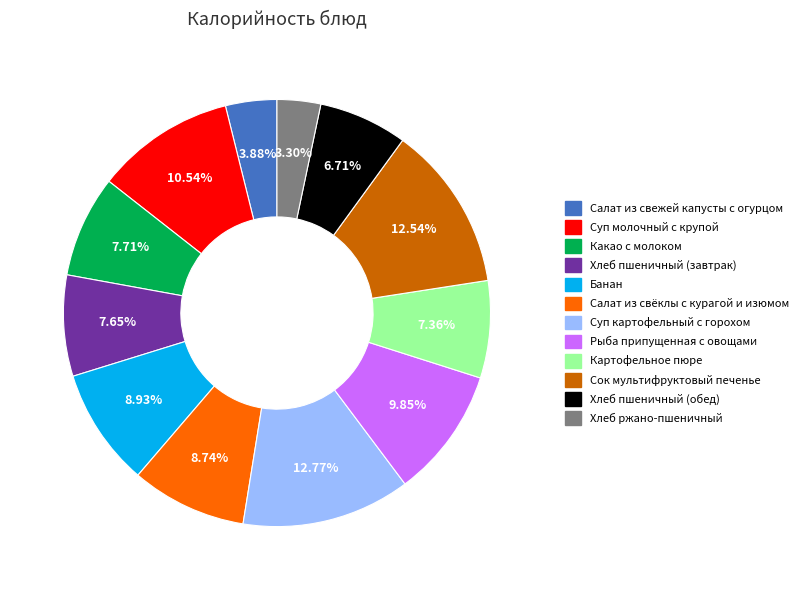

Combined, what portion of the pie is Какао с молоком and Салат из свёклы с курагой и изюмом?

16.5%